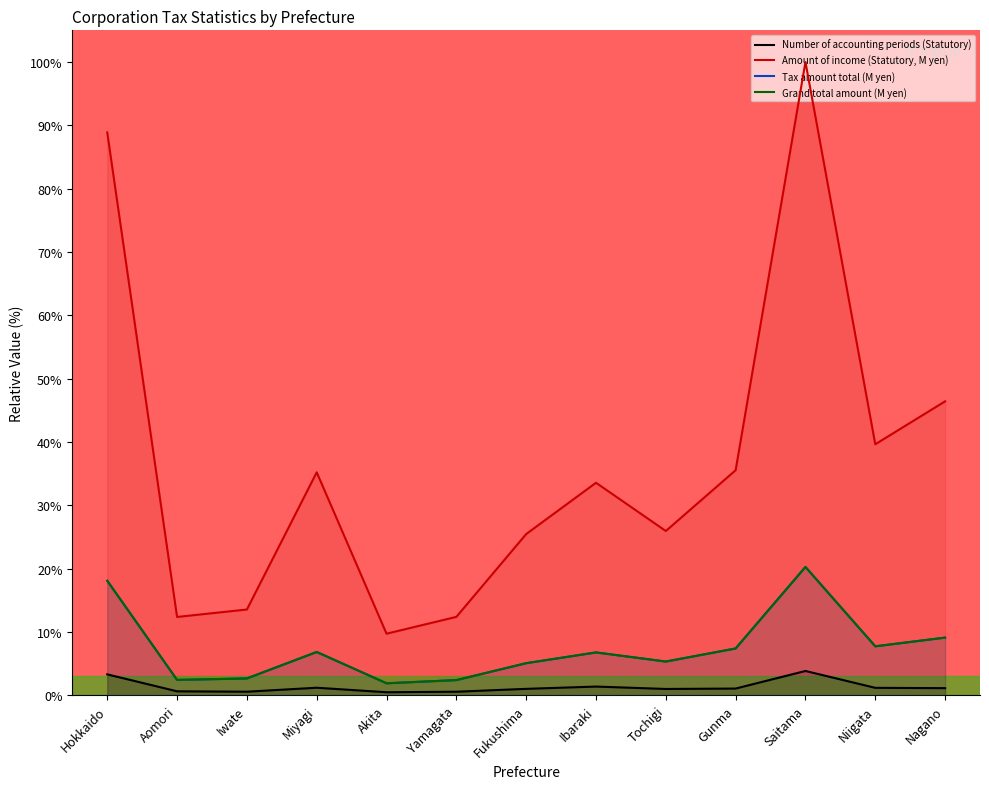

What is the difference between the highest and lowest values at Akita?

9.2